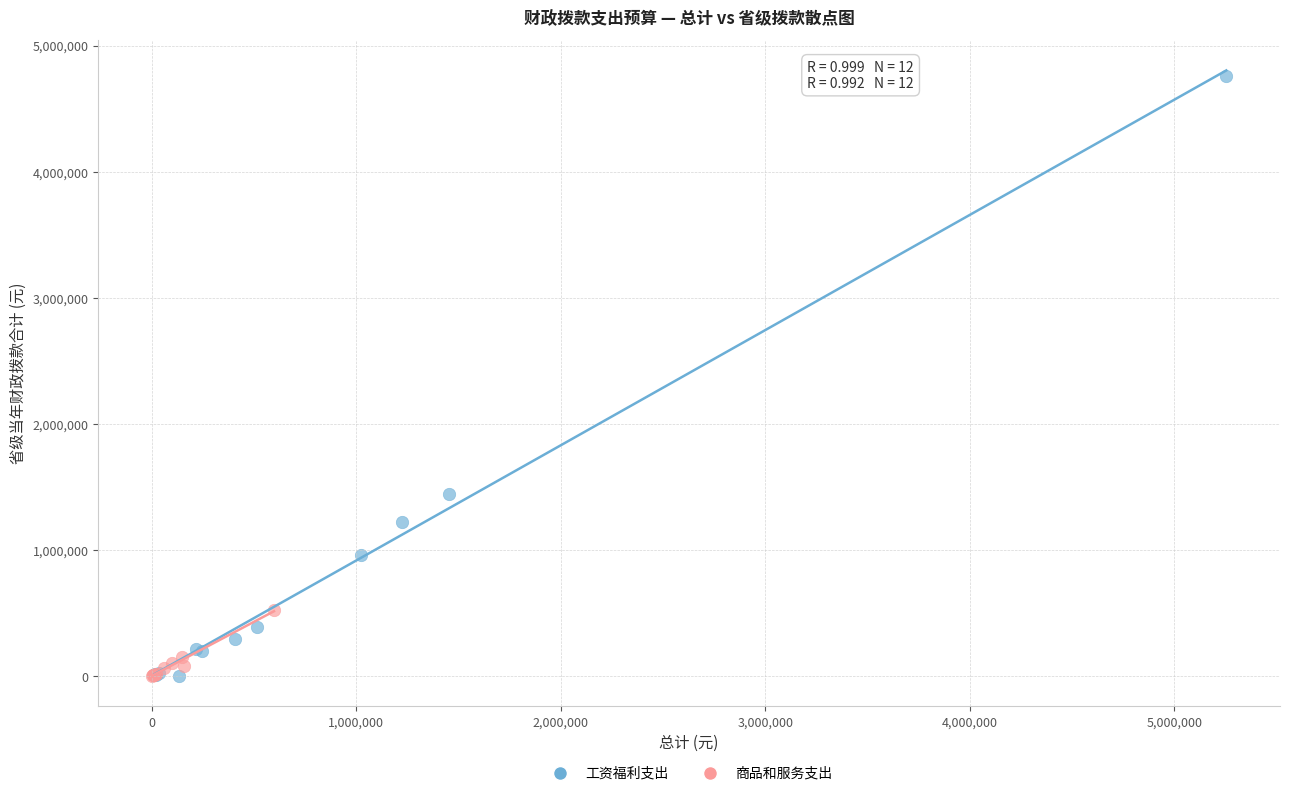

Which series contains the highest Y value?

工资福利支出